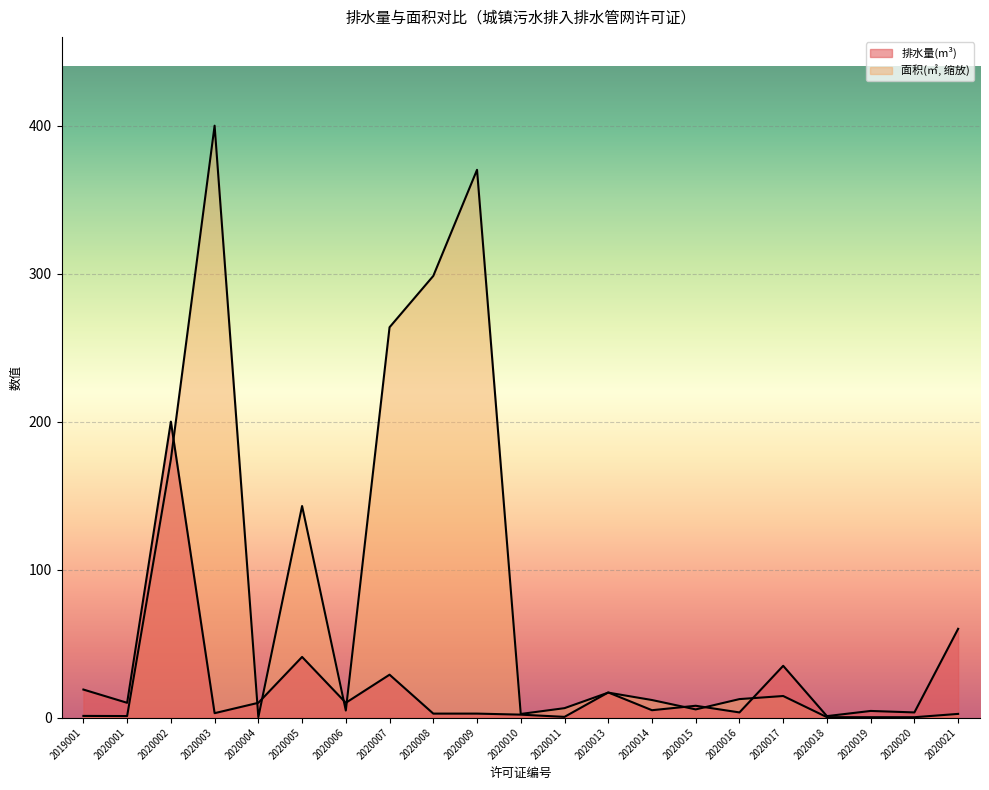

What are all the series names shown in the legend?

排水量(m³), 面积(㎡)